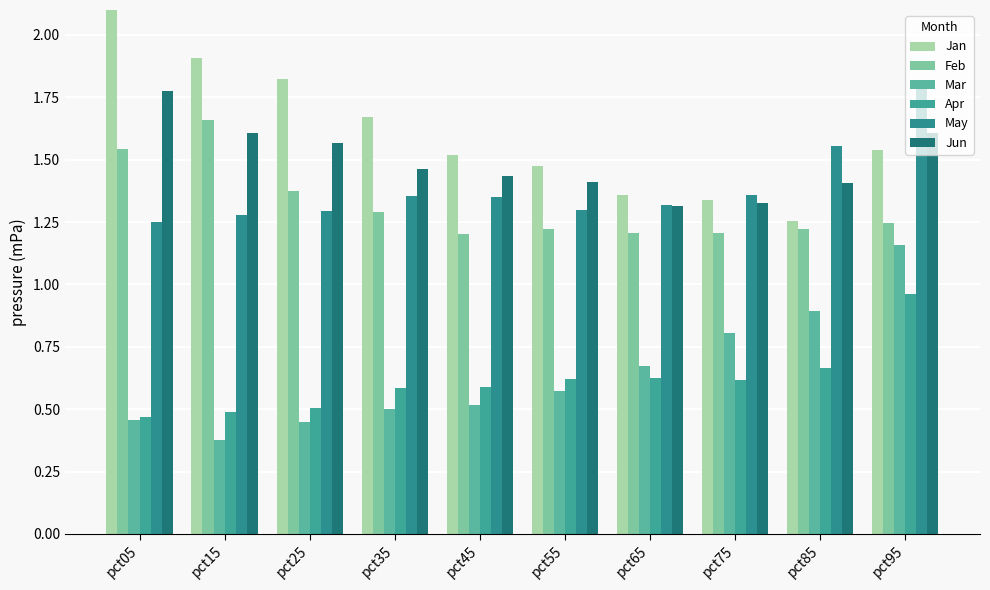

Which series has the largest range (max minus min)?

Jan